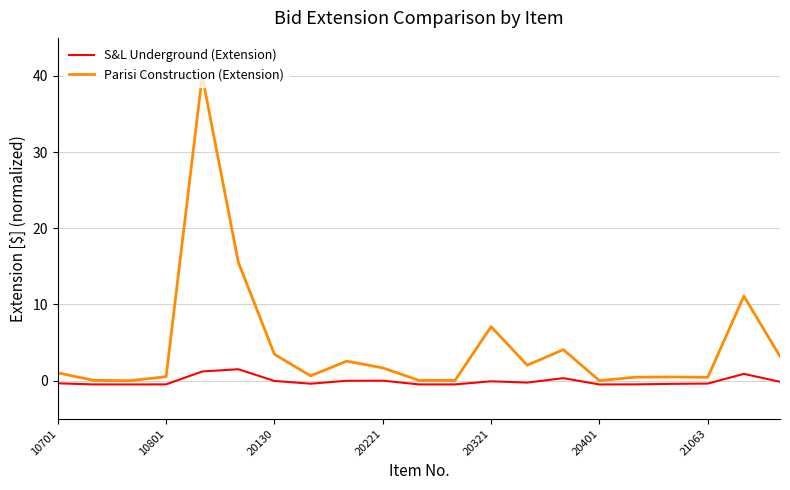

List the series in order of their peak value, highest first.

Parisi Construction (Extension), S&L Underground (Extension)